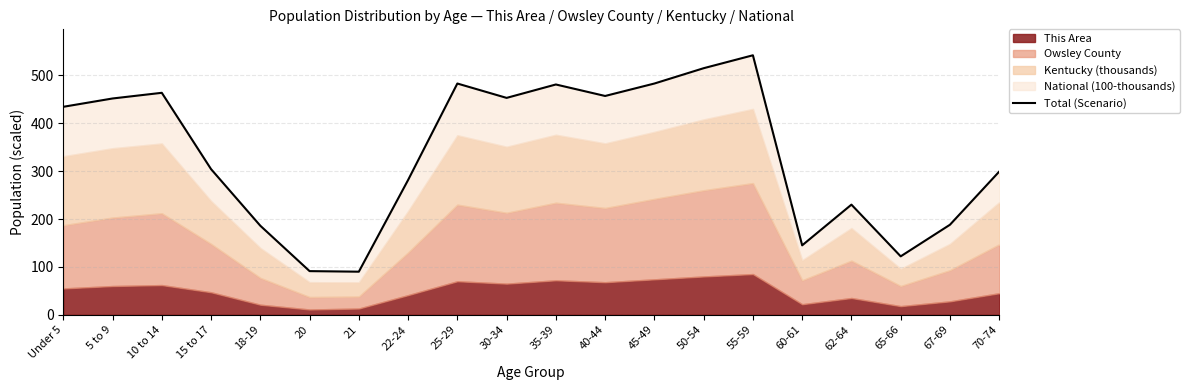

What is the difference between the values at 18-19 and 25-29?

297.0